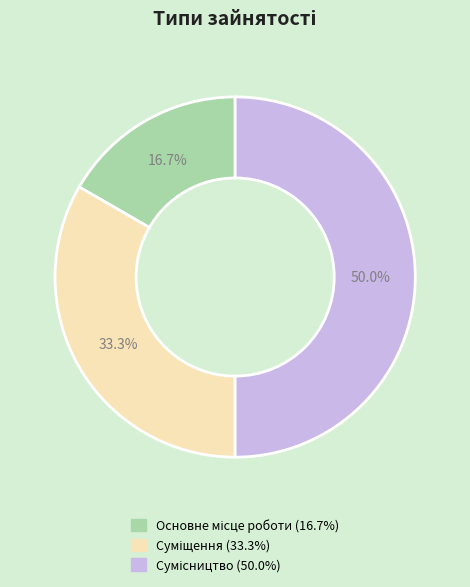

How many slices are in this pie chart?

3